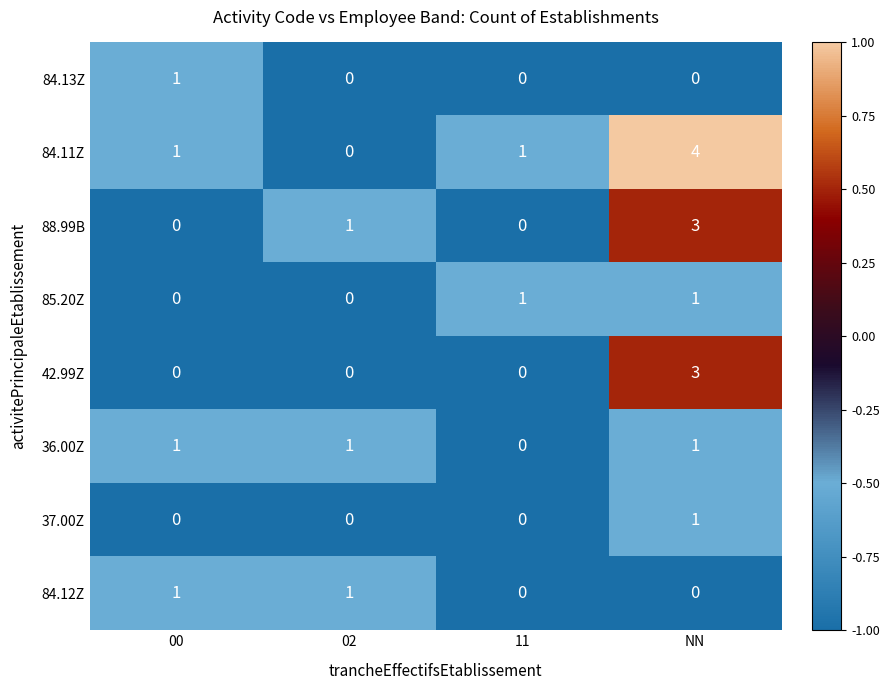

Which label corresponds to the largest value in the chart?

NN